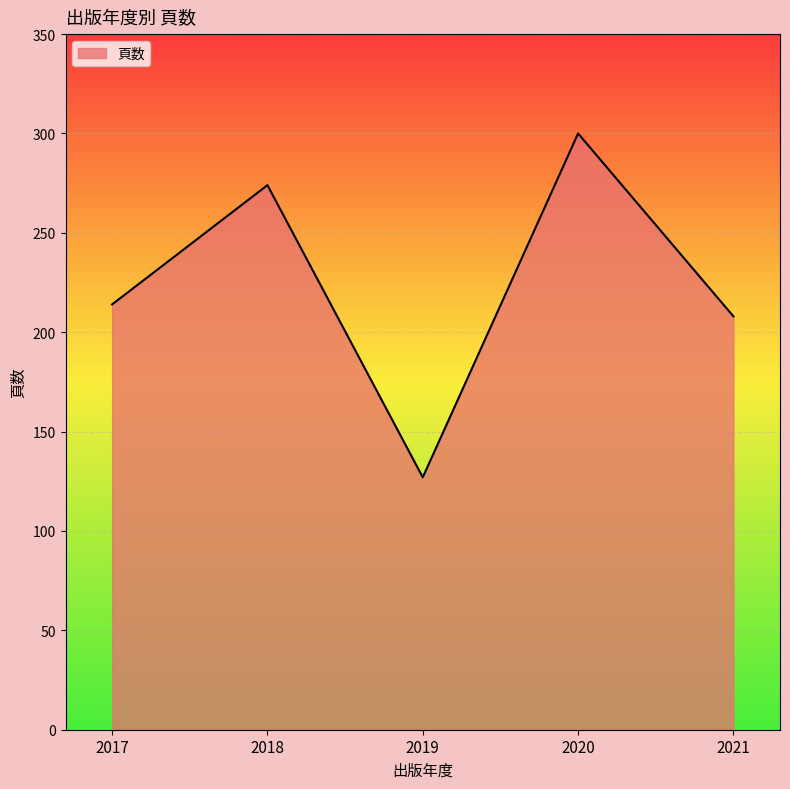

What is the difference between the values at 2021 and 2018?

66